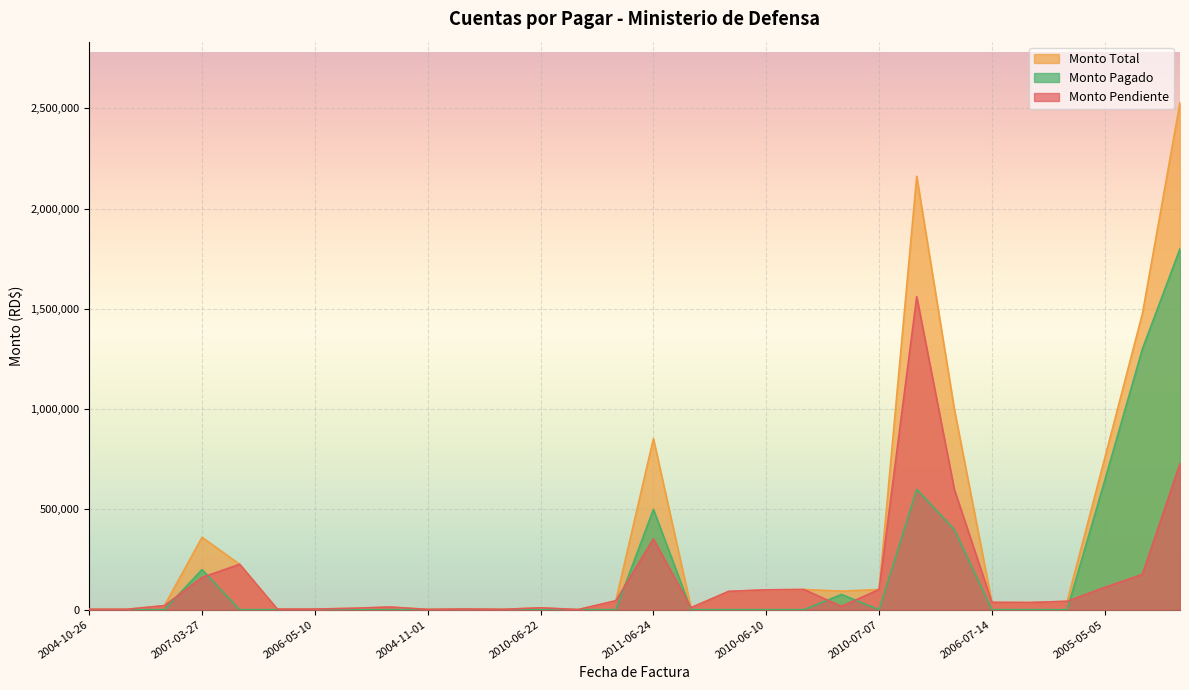

Rank the series by their maximum value, from lowest to highest.

Monto Pendiente, Monto Pagado, Monto Total